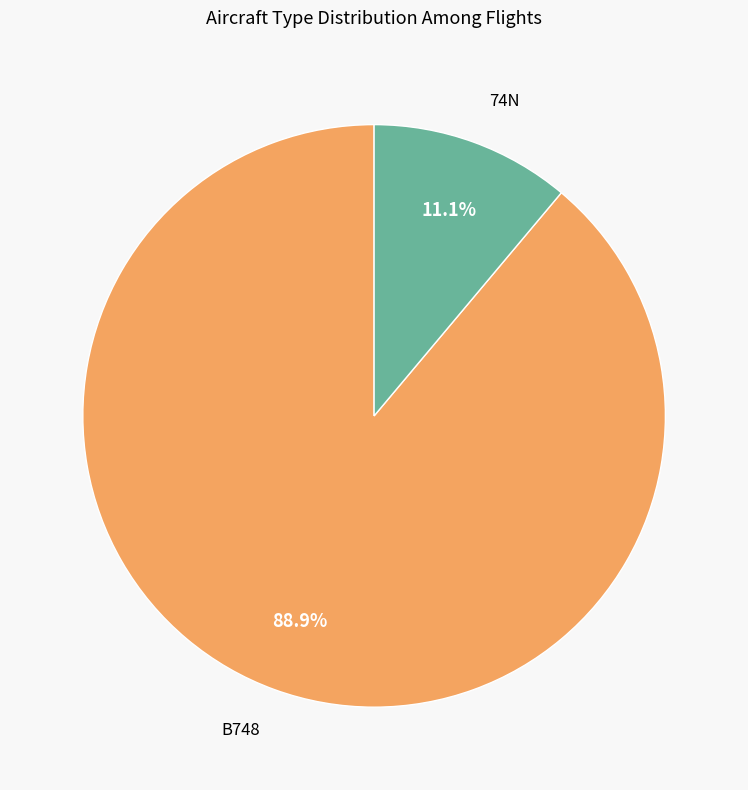

To the nearest percent, what is the difference between the largest and smallest slice percentages?

78%